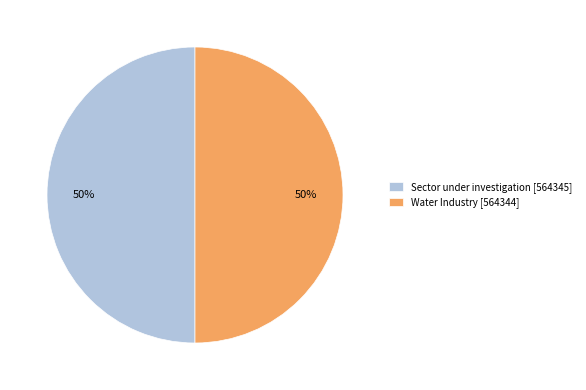

How many slices are in this pie chart?

2